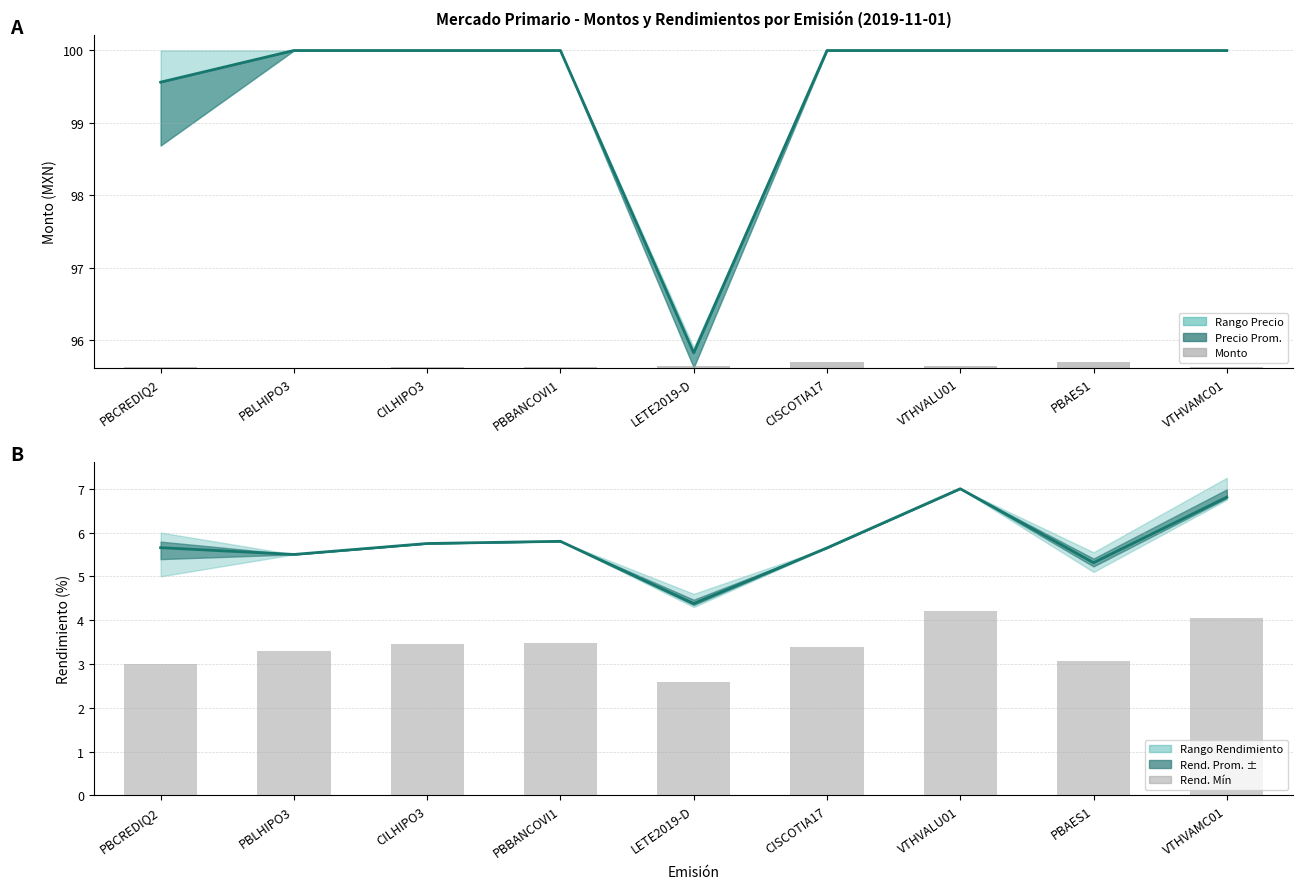

What is the approximate value of Rend. Promedio at PBAES1?

5.3